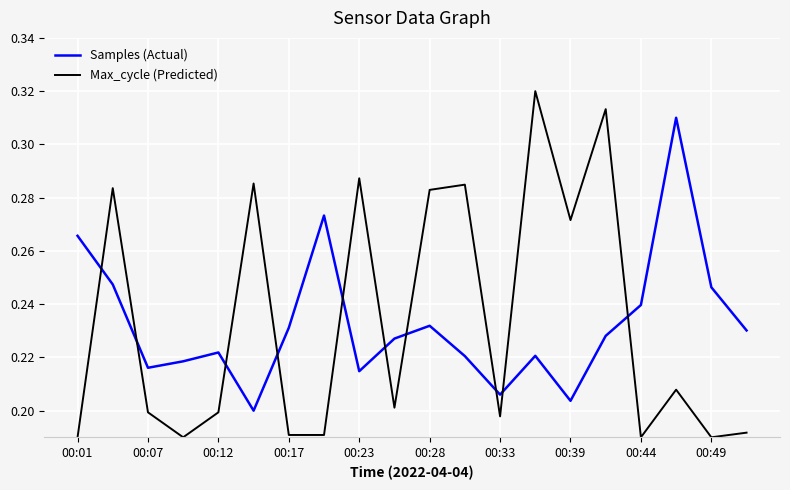

What are all the series names shown in the legend?

Samples (Actual), Max_cycle (Predicted)